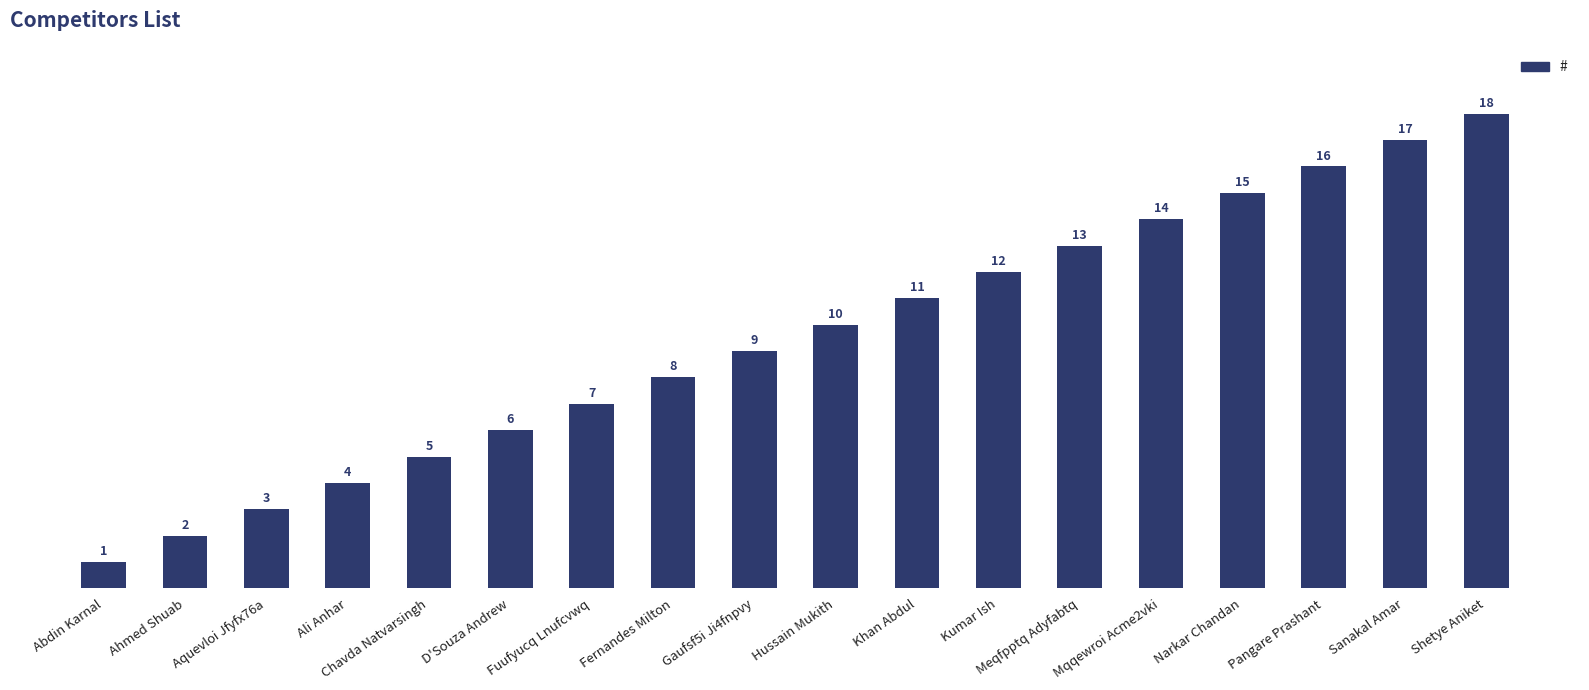

What is the change in value from Fernandes Milton to Shetye Aniket?

+10